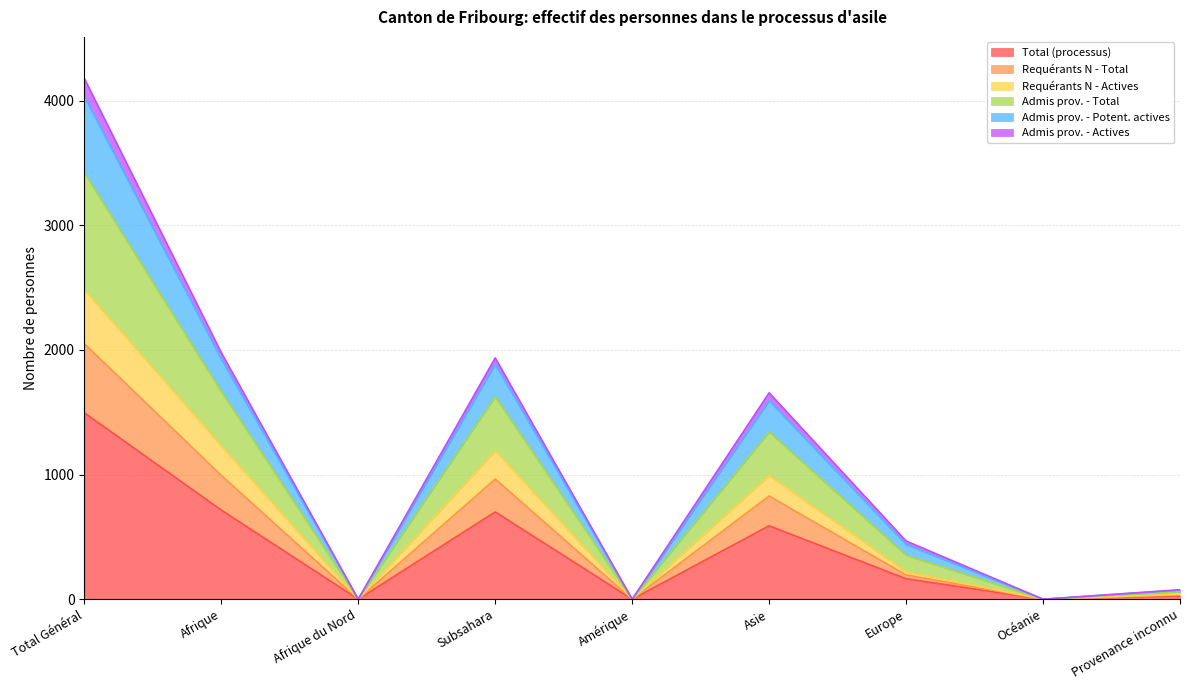

Is it true that Requérants N - Total equals 3532 at Total Général?

False